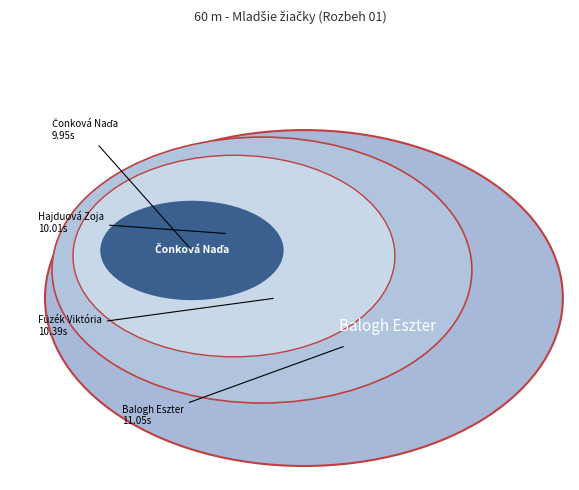

Between Füzék Viktória and Čonková Naďa, which is larger?

Füzék Viktória